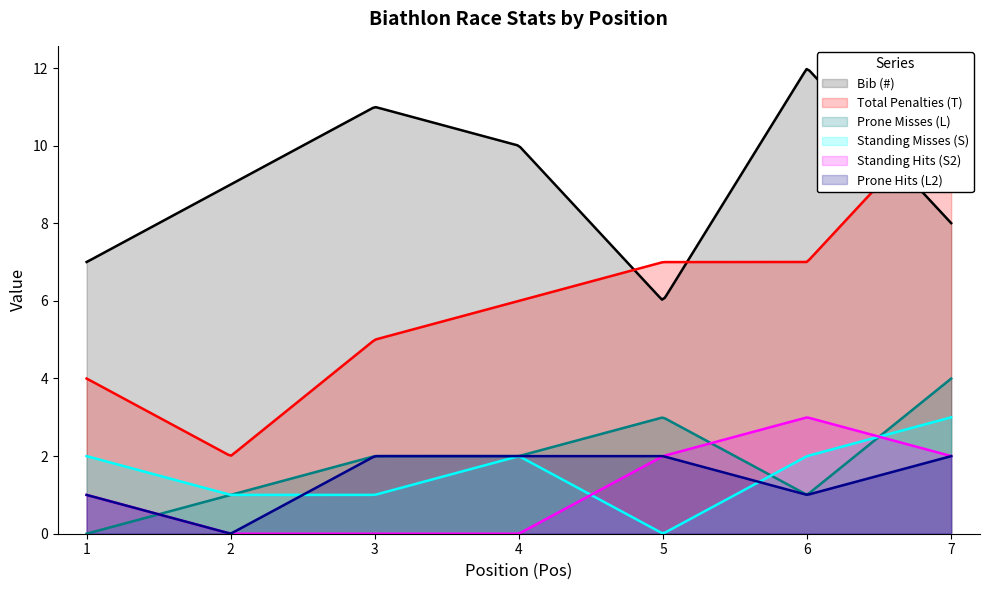

How many intersections are there between Standing Misses (S) and Prone Misses (L)?

2